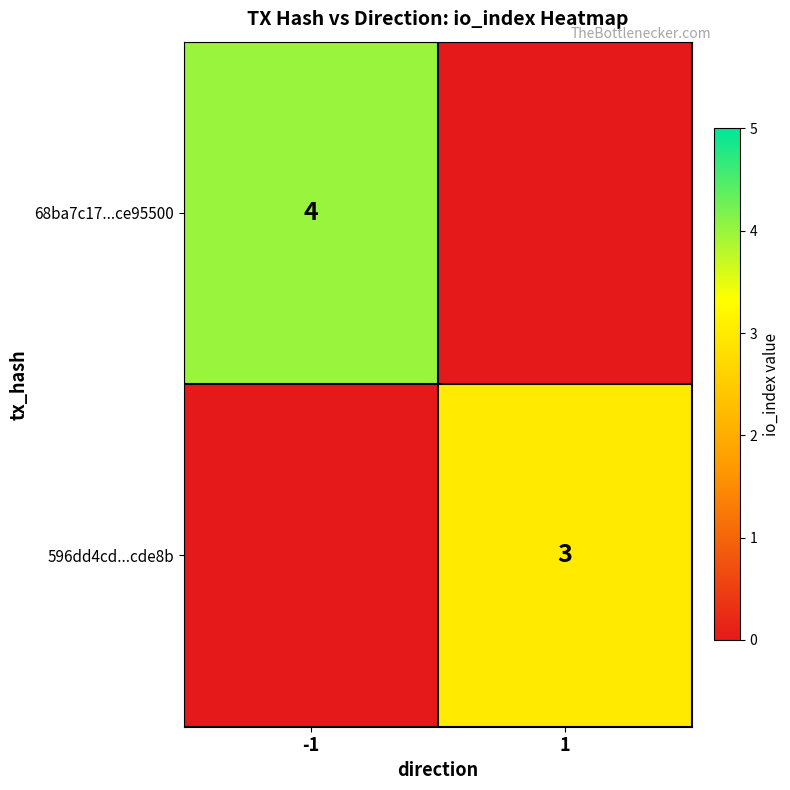

The value of 68ba7c17...ce95500 at -1 is 4. True or false?

True